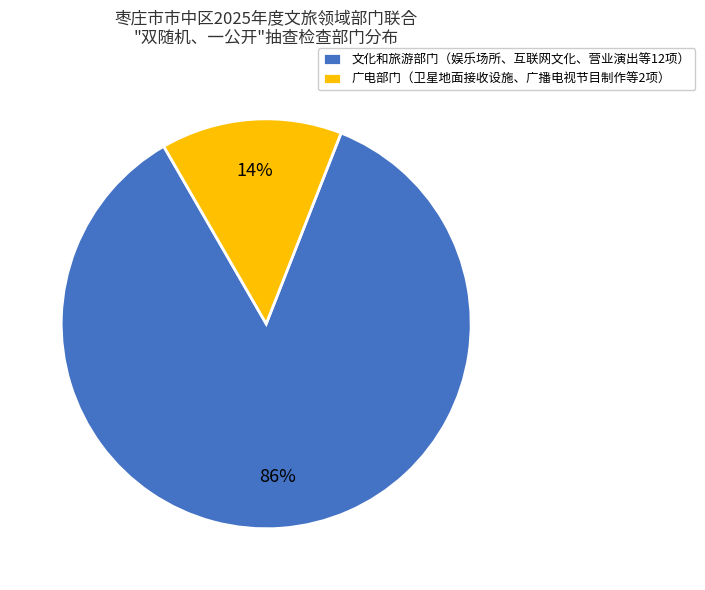

Count the number of slices in the pie.

2